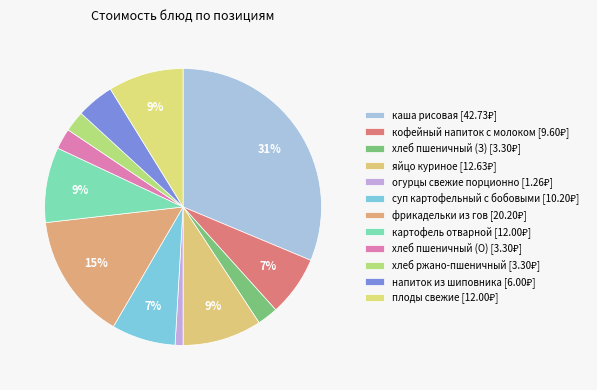

Count the number of slices in the pie.

12